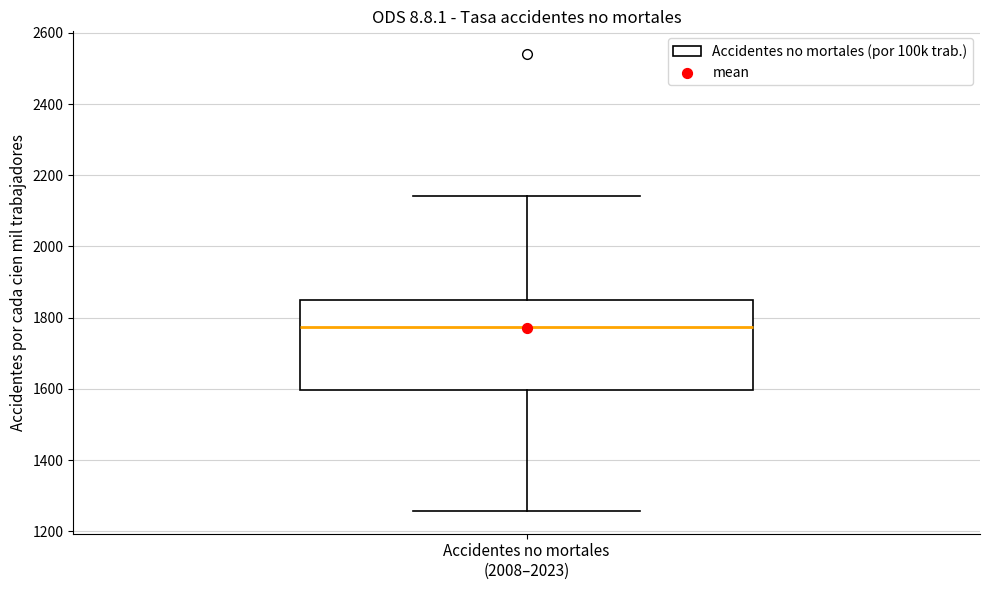

Transcribe this box plot: give where the median line is, the range the box spans, and where the two whiskers end, as read against the y-axis. The values are not printed on the chart, so give them approximately, as read against the axis.

median 1780, box 1600 to 1840, whiskers 1260 to 2140